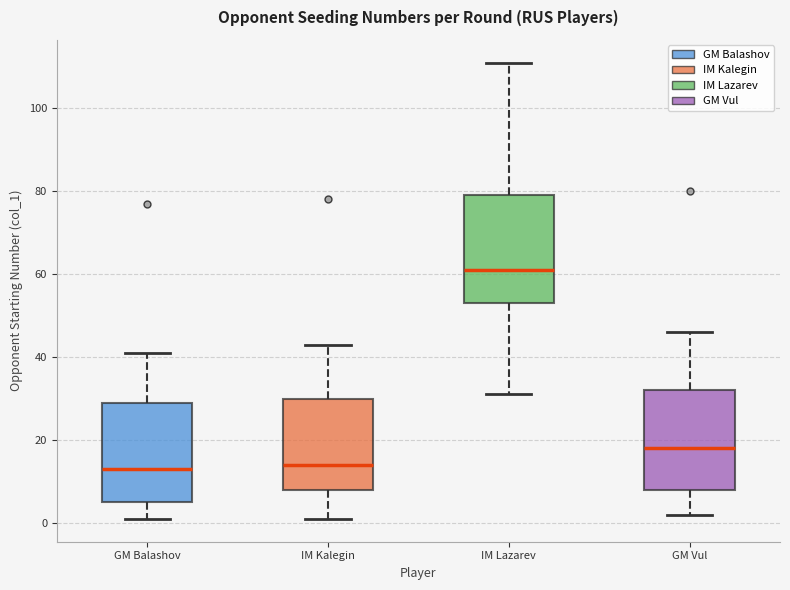

Where is the upper edge of the box for IM Lazarev on the y-axis? The values are not printed on the chart, so give them approximately, as read against the axis.

80